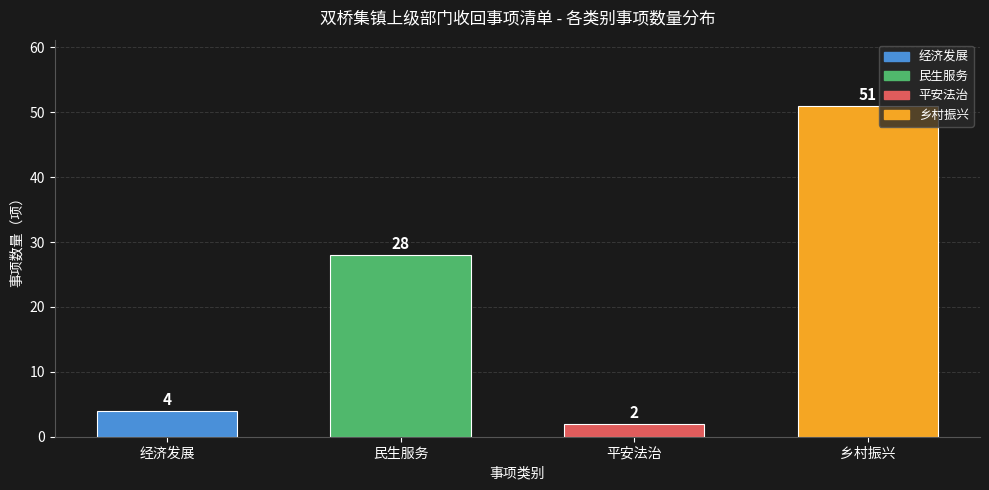

Reading left to right, transcribe all the data shown in this chart.

经济发展=4	民生服务=28	平安法治=2	乡村振兴=51